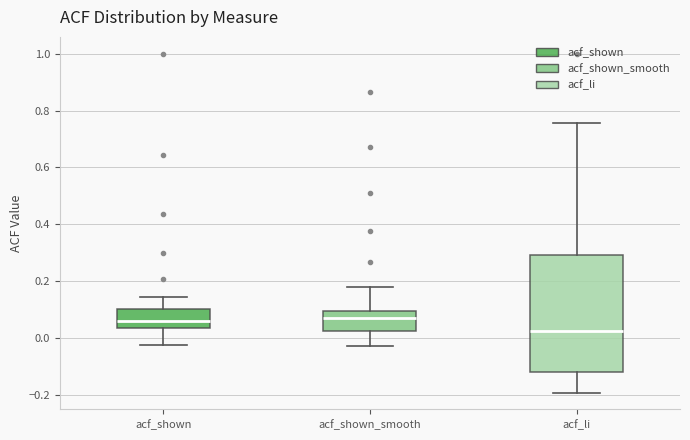

Which box's median line is the lowest?

acf_li